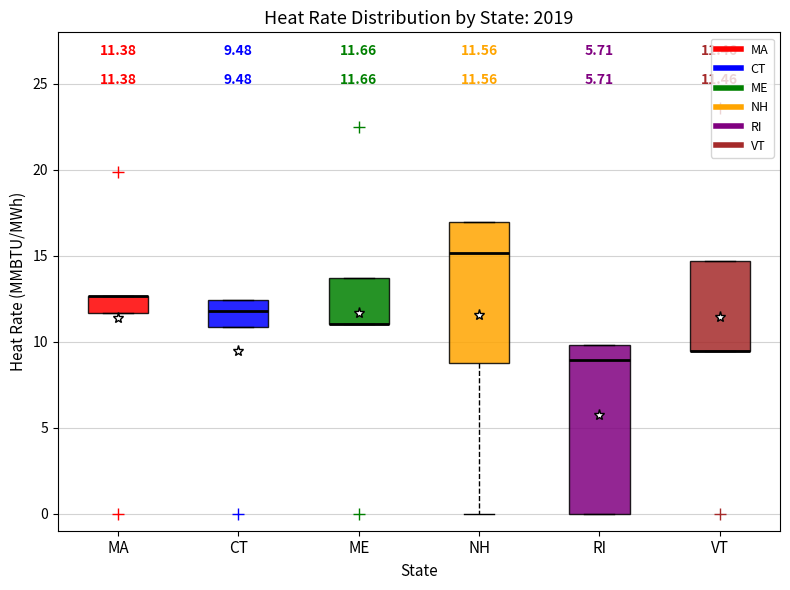

Comparing the boxes themselves (not the whiskers), which one is the tallest?

RI